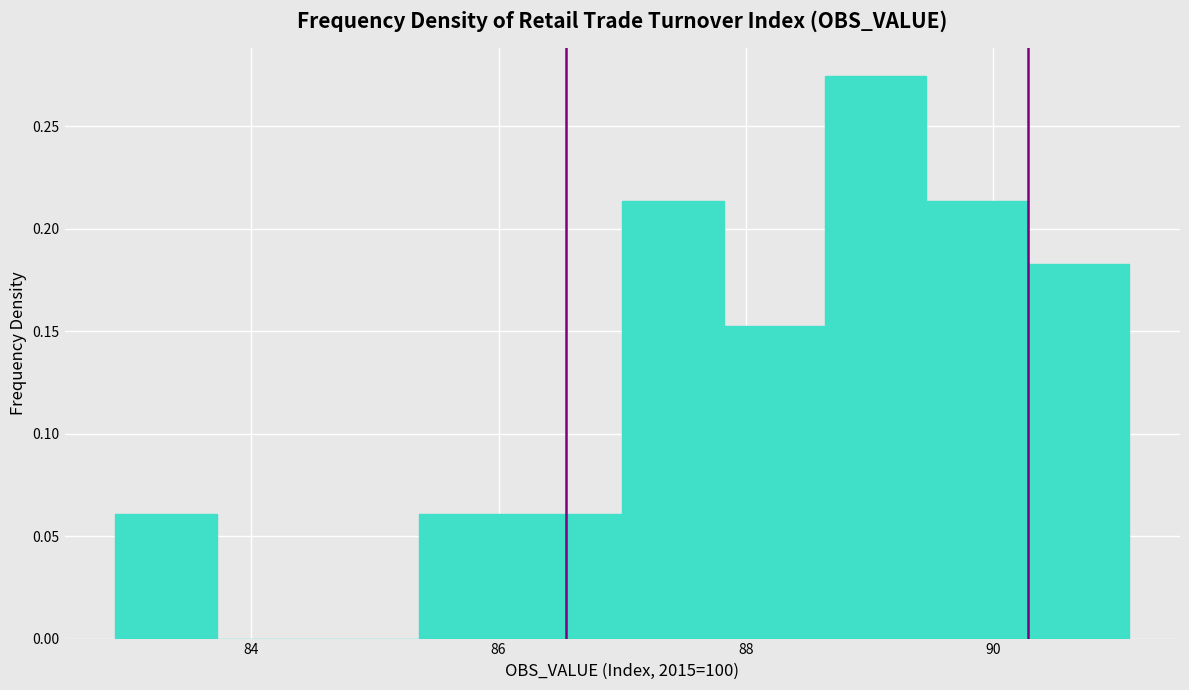

Reading left to right, list every bar in this chart as the range it spans on the x-axis followed by its height. Neither the bar edges nor the heights are printed on the chart, so give them approximately, as read against the axes.

82.90 to 83.72: 0.060
83.72 to 84.54: 0
84.54 to 85.36: 0
85.36 to 86.18: 0.060
86.18 to 87.00: 0.060
87.00 to 87.82: 0.215
87.82 to 88.64: 0.150
88.64 to 89.46: 0.275
89.46 to 90.28: 0.215
90.28 to 91.10: 0.185